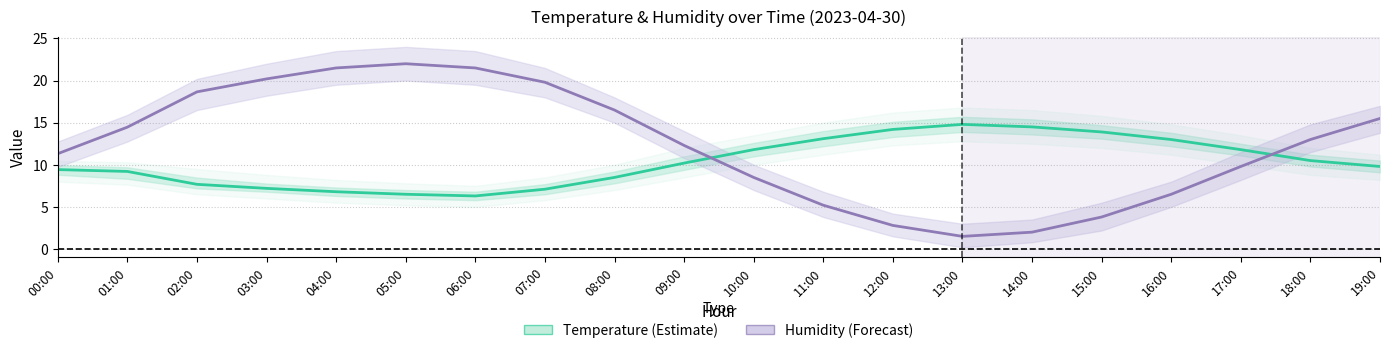

At which label does Humidity (%) [shifted -50] first exceed 13?

01:00